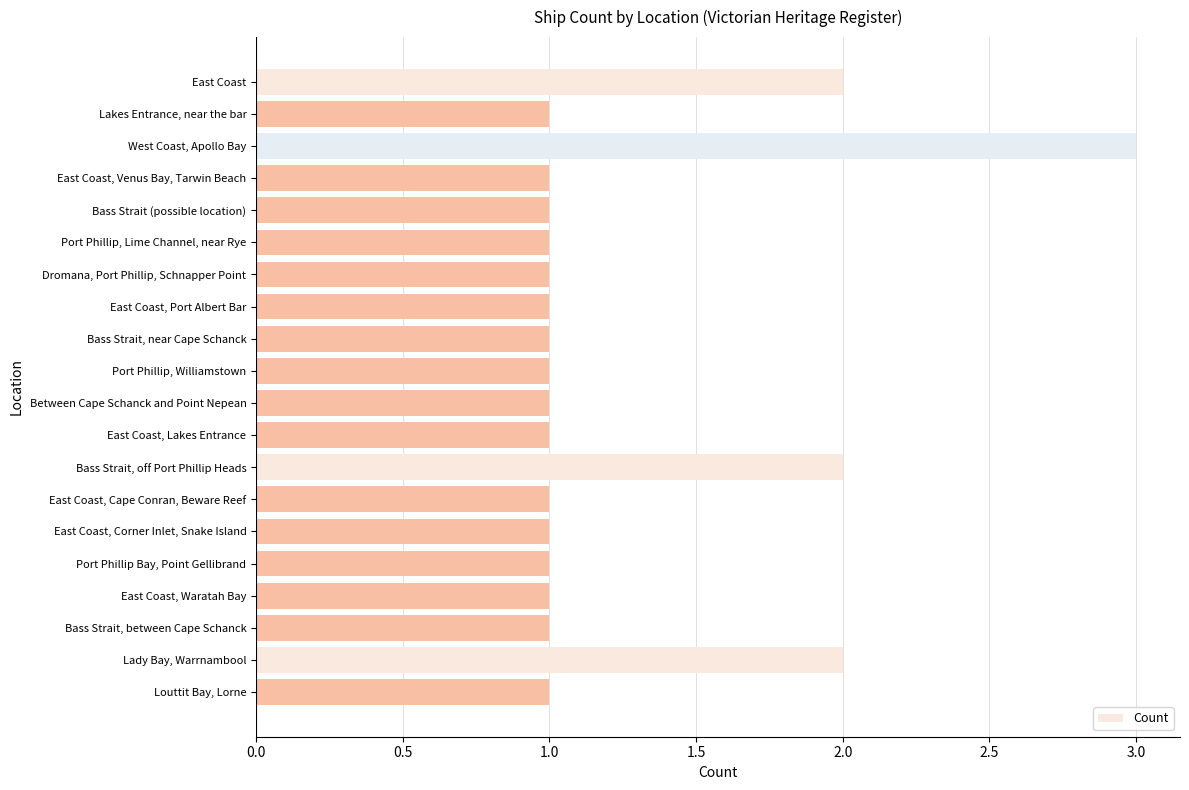

What is the sum of the values at East Coast, Port Albert Bar and Lady Bay, Warrnambool?

3